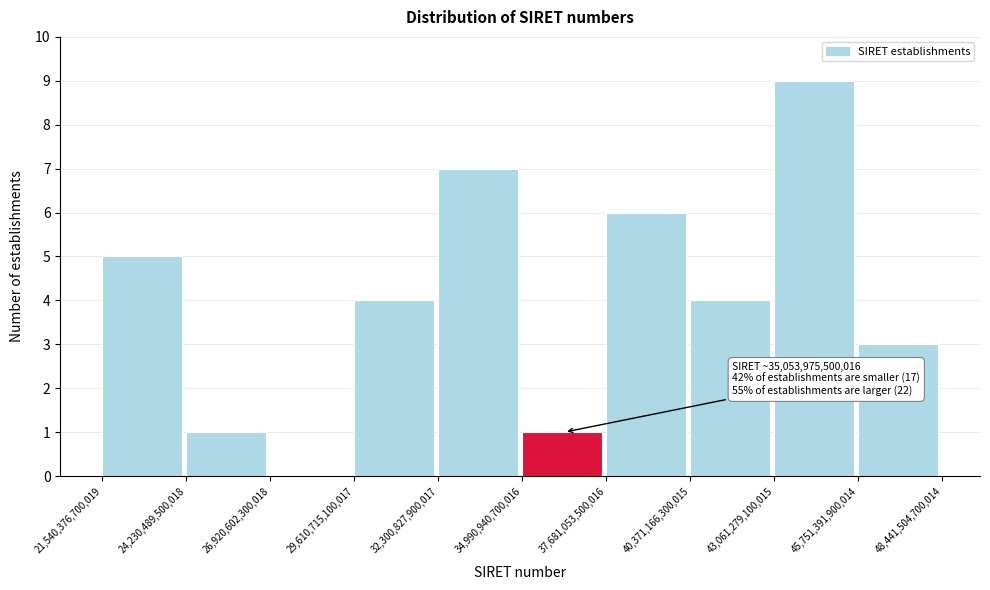

Over which range of the x-axis is the bar tallest?

43,061,279,100,015 to 45,751,391,900,014